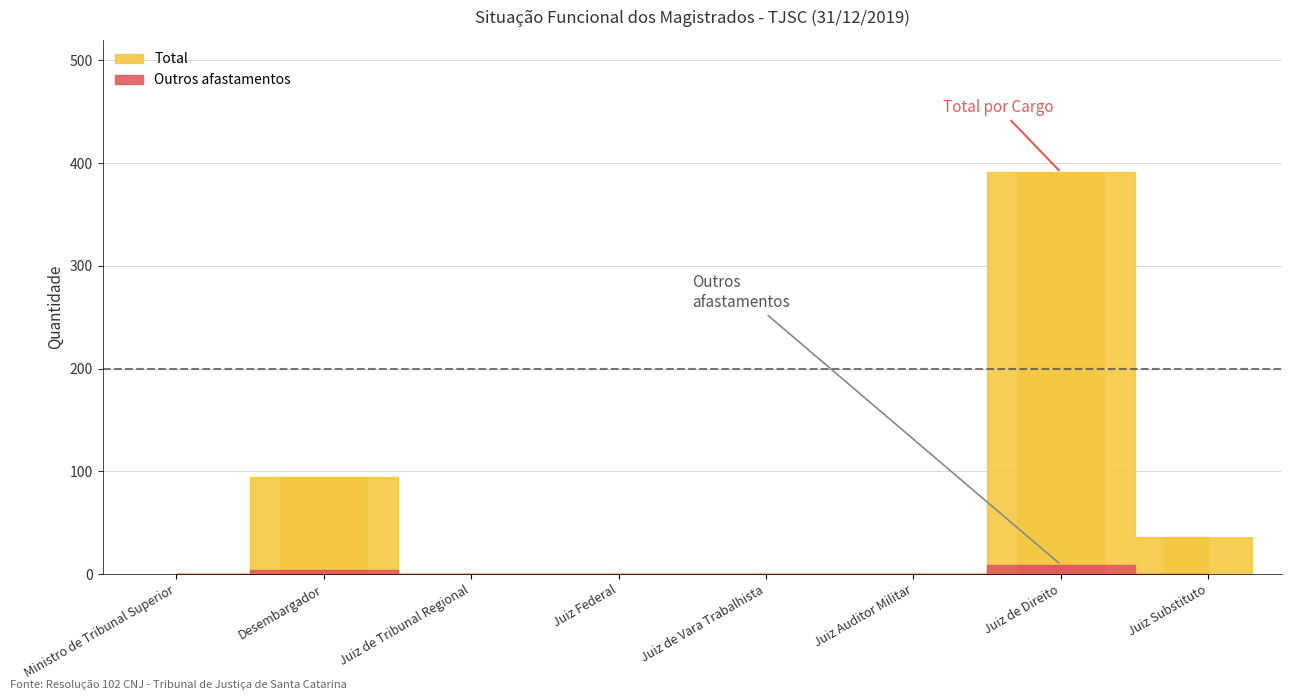

Reading left to right, extract all data points from this chart.

Outros afastamentos: 0	4	0	0	0	0	9	0
Total: 0	94	0	0	0	0	391	36